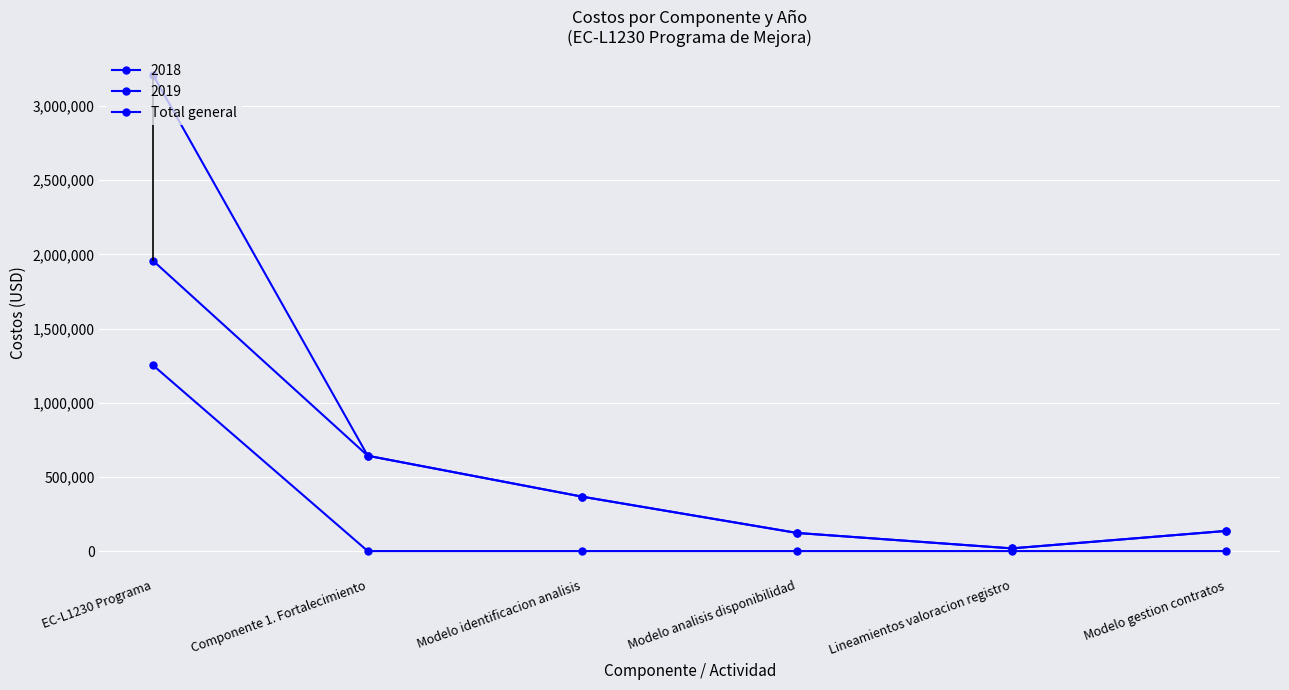

What is the difference between the maximum and minimum values?

3190808.5